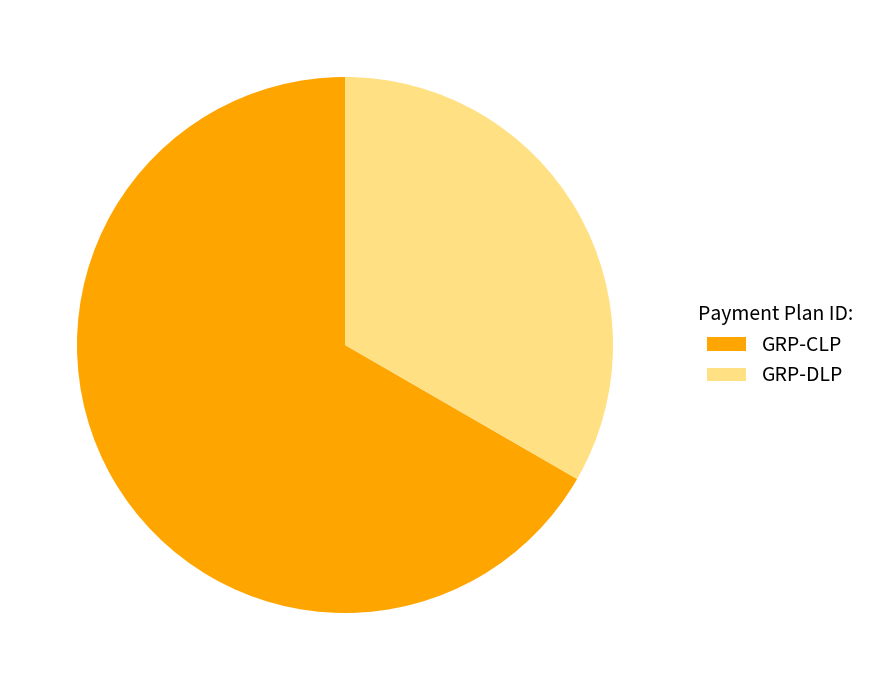

How many segments does this pie chart have?

2